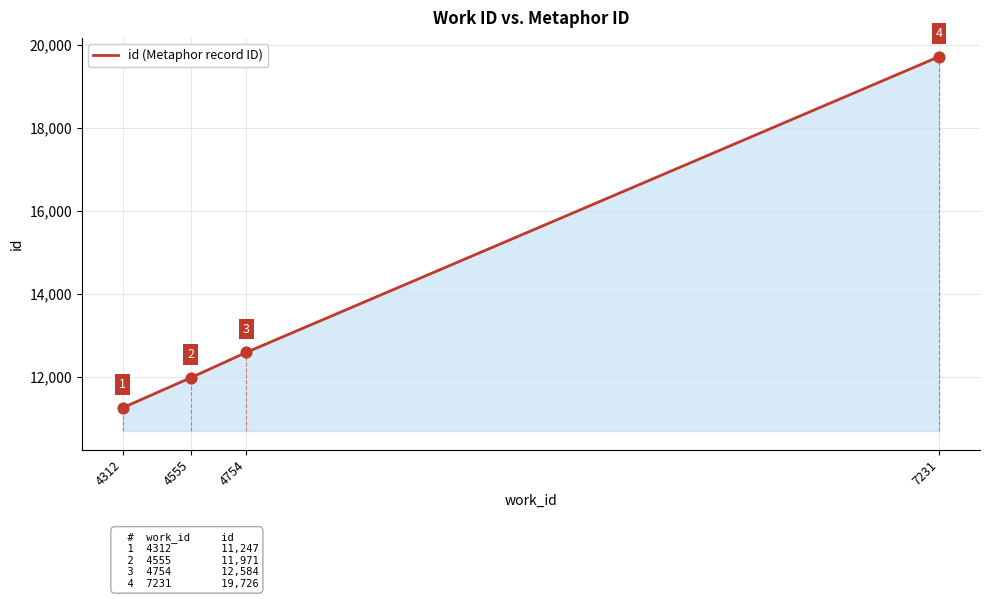

Approximately how many times larger is the value at 7231 compared to 4754?

1.6